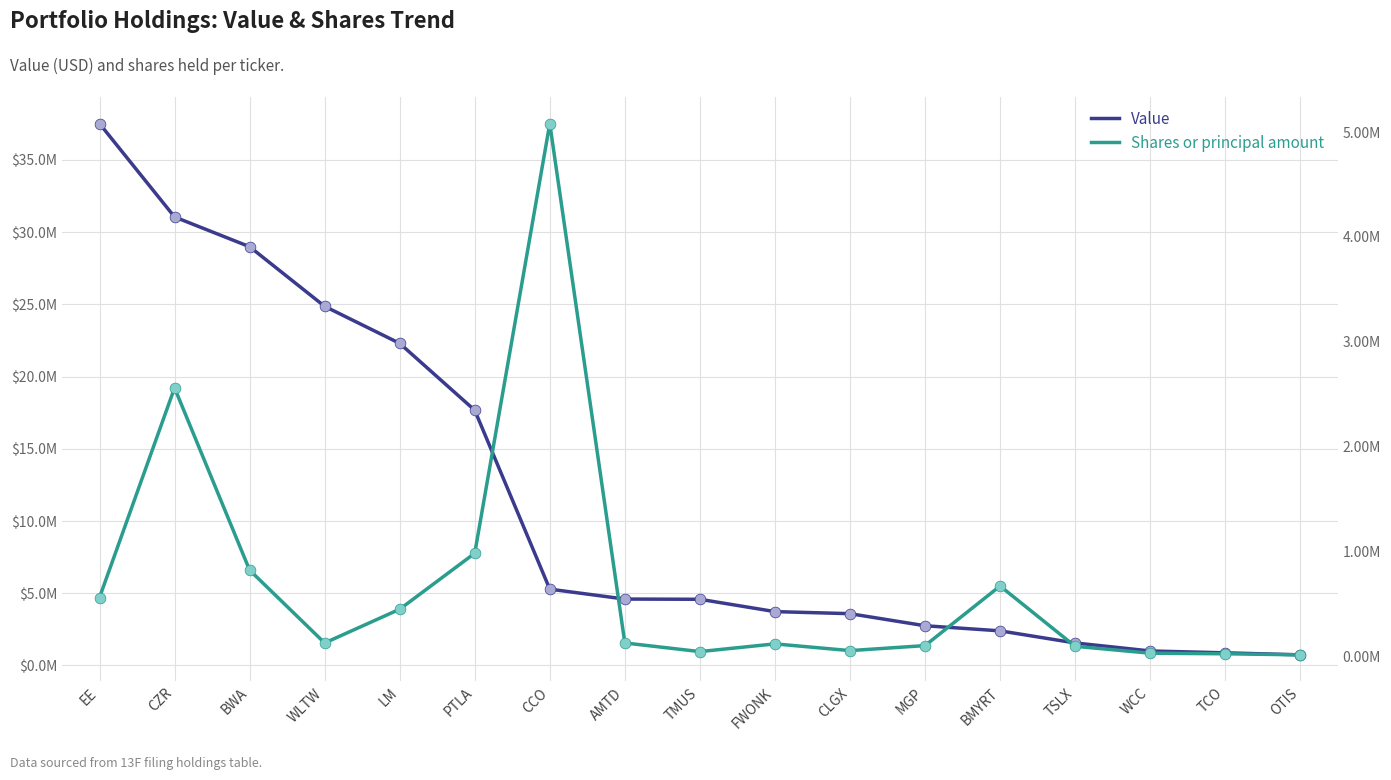

What are all the series names shown in the legend?

Value, Shares or principal amount